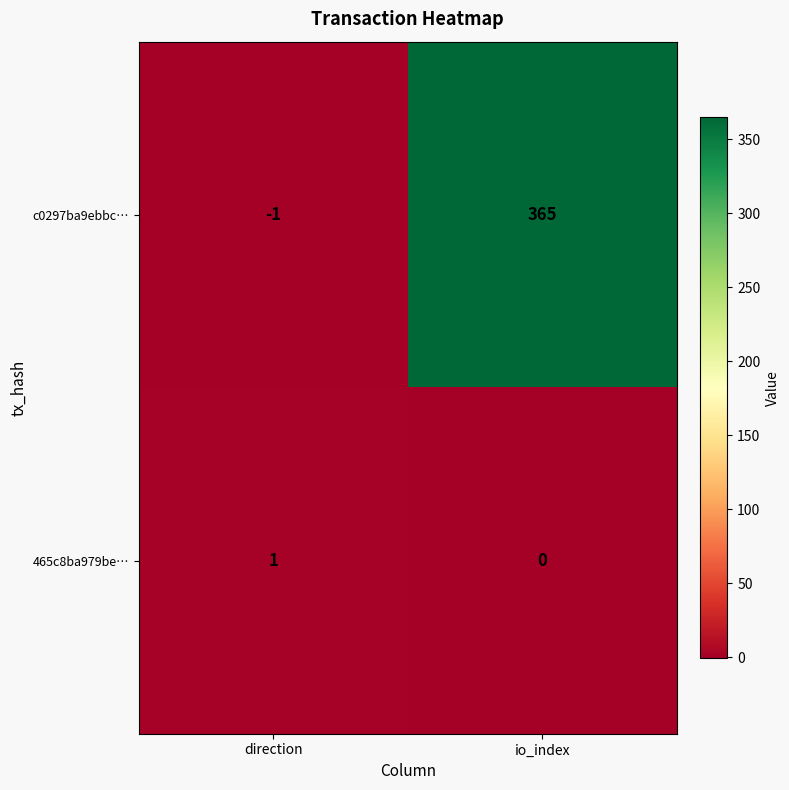

Which series has the largest total across all categories?

c0297ba9ebbc…